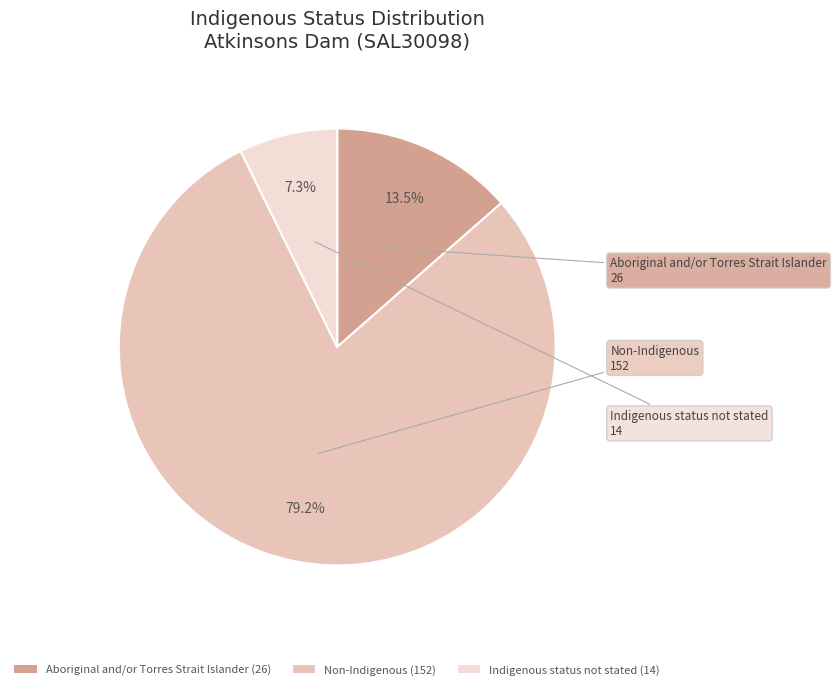

Between Indigenous status not stated and Aboriginal and/or Torres Strait Islander, which is larger?

Aboriginal and/or Torres Strait Islander